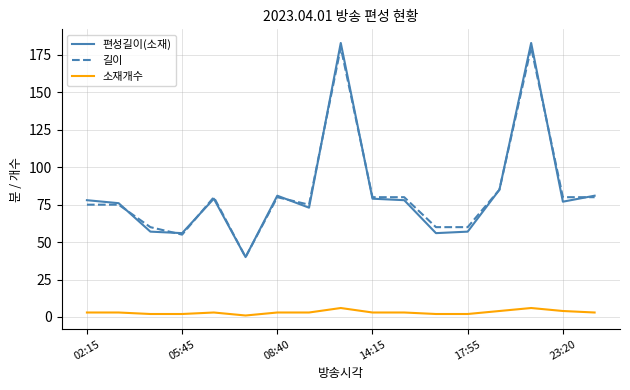

Does the chart display data point markers on the line(s)?

No